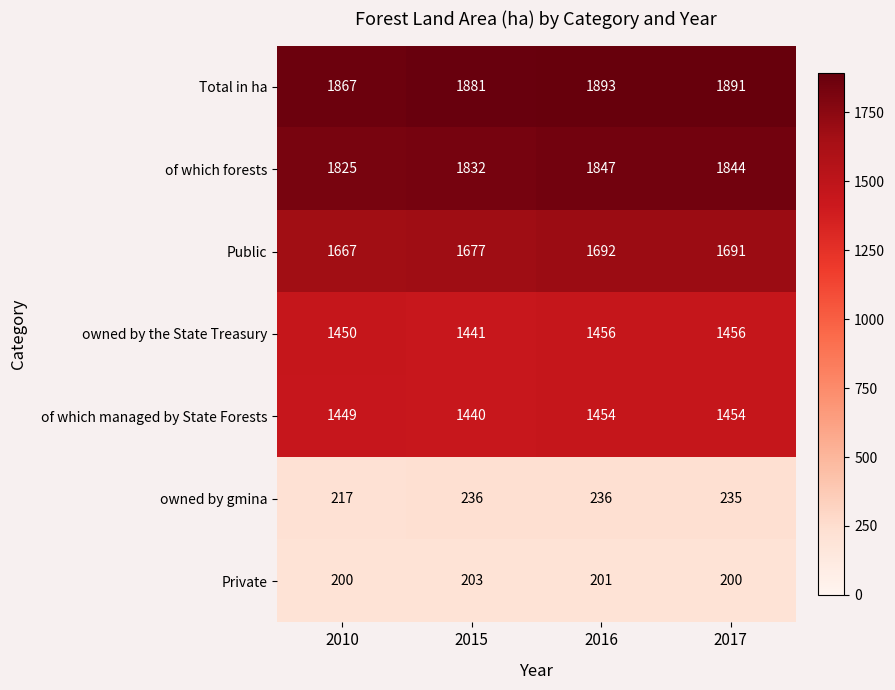

Reading left to right, extract all data points from this chart.

Total in ha: 2010=1867	2015=1881	2016=1893	2017=1891
of which forests: 2010=1825	2015=1832	2016=1847	2017=1844
Public: 2010=1667	2015=1677	2016=1692	2017=1691
owned by the State Treasury: 2010=1450	2015=1441	2016=1456	2017=1456
of which managed by State Forests: 2010=1449	2015=1440	2016=1454	2017=1454
owned by gmina: 2010=217	2015=236	2016=236	2017=235
Private: 2010=200	2015=203	2016=201	2017=200